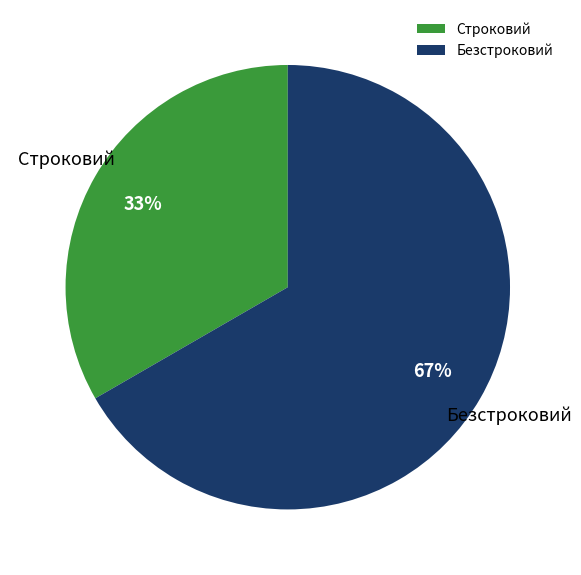

Combined, do Строковий and Безстроковий account for over 50%?

Yes